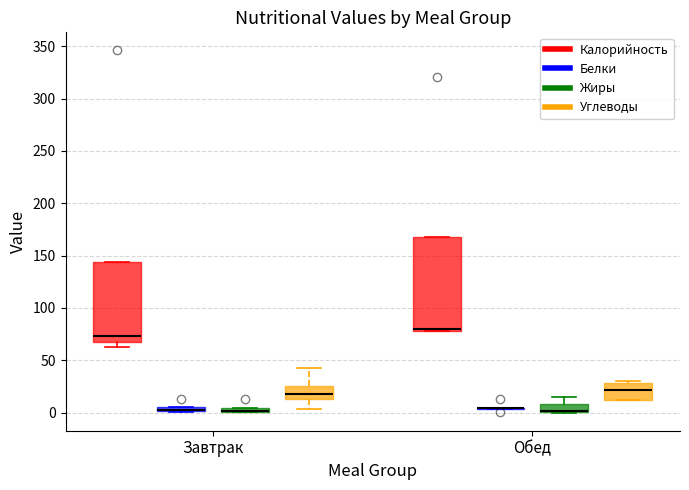

Where is the lower edge of the box for Завтрак (Жиры) on the y-axis? The values are not printed on the chart, so give them approximately, as read against the axis.

0